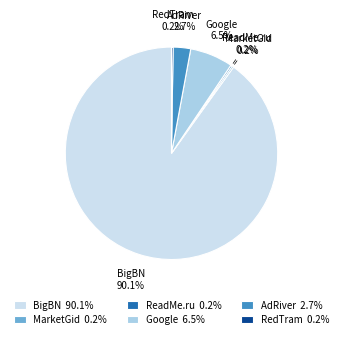

Which has a higher value, AdRiver 2.7% or BigBN 90.1%?

BigBN 90.1%